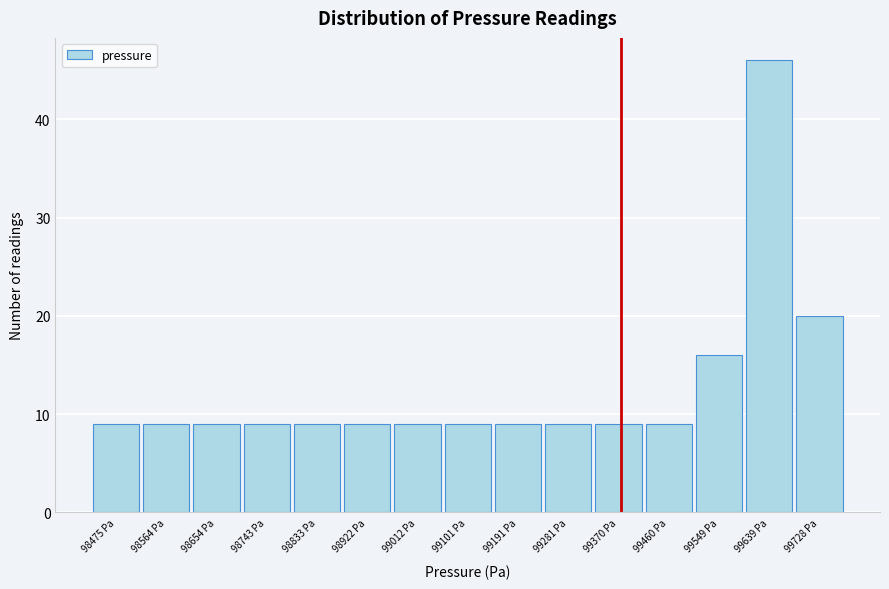

Reading left to right, transcribe this chart: for each bar, give the range it covers on the x-axis and its height. Neither the bar edges nor the heights are printed on the chart, so give them approximately, as read against the axes.

98430 to 98520: 9
98520 to 98610: 9
98610 to 98700: 9
98700 to 98790: 9
98790 to 98880: 9
98880 to 98970: 9
98970 to 99060: 9
99060 to 99150: 9
99150 to 99240: 9
99240 to 99330: 9
99330 to 99410: 9
99410 to 99500: 9
99500 to 99590: 16
99590 to 99680: 46
99680 to 99770: 20